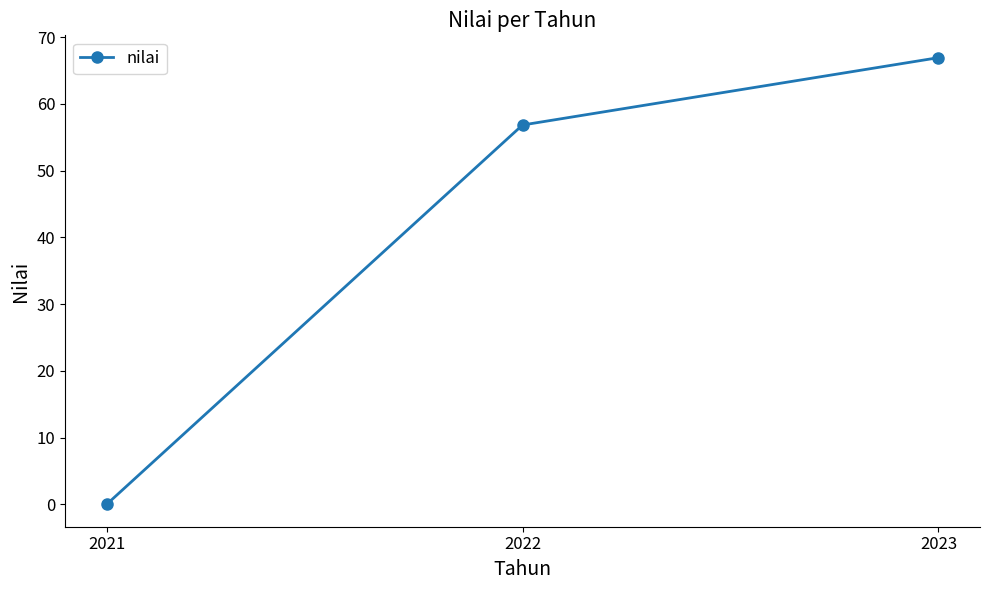

List the labels in order of value, largest first.

2023, 2022, 2021